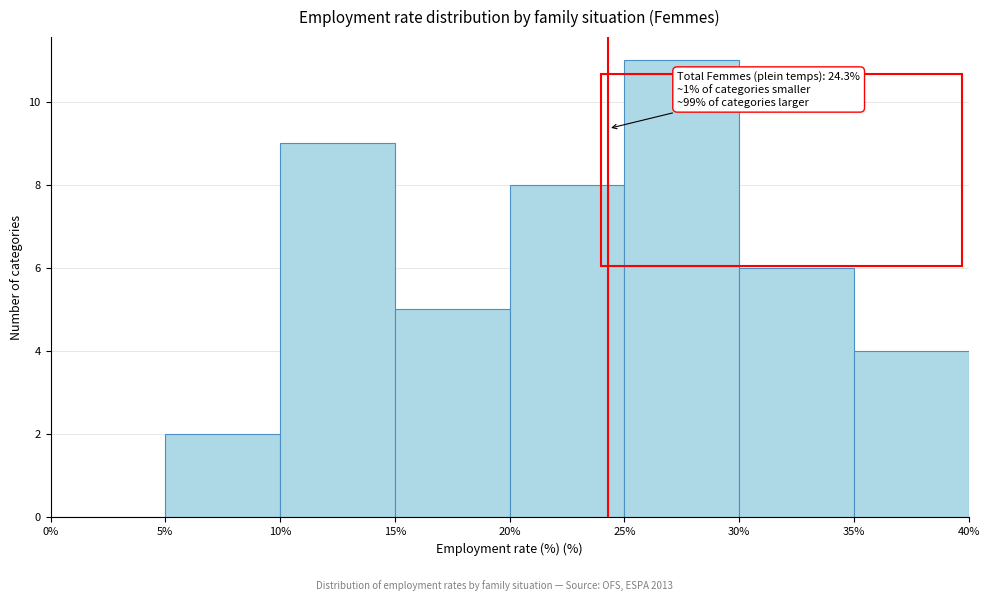

Over which range of the x-axis is the bar tallest?

25% to 30%